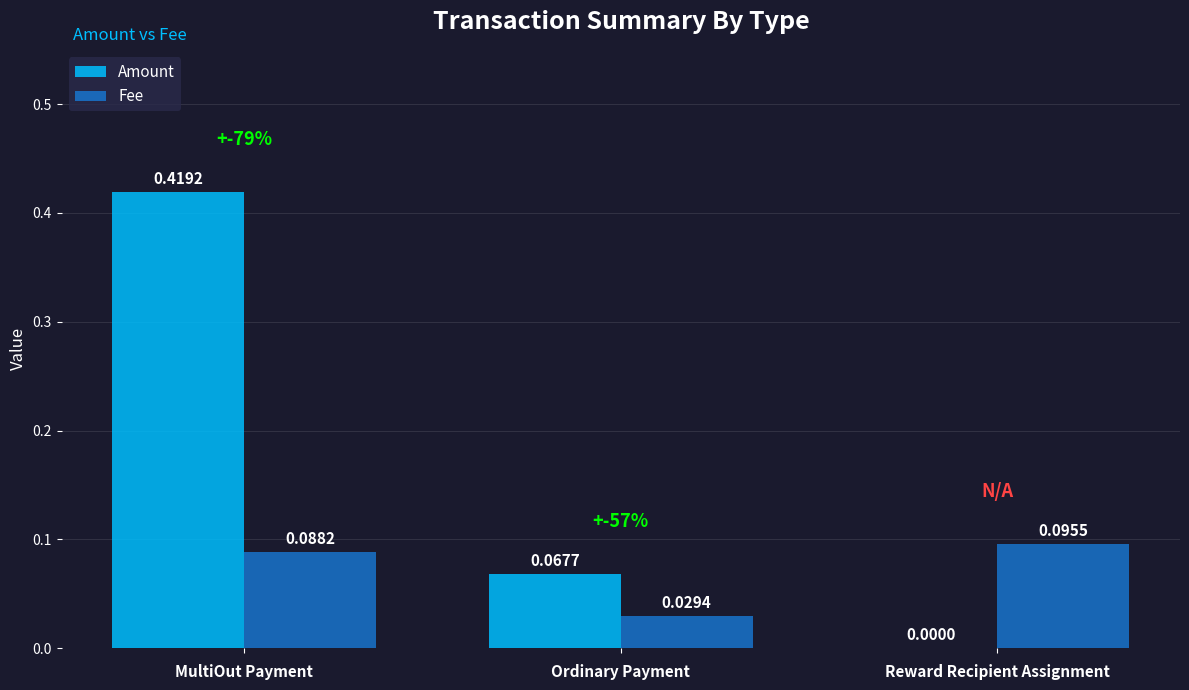

Which label corresponds to the largest value in the chart?

MultiOut Payment